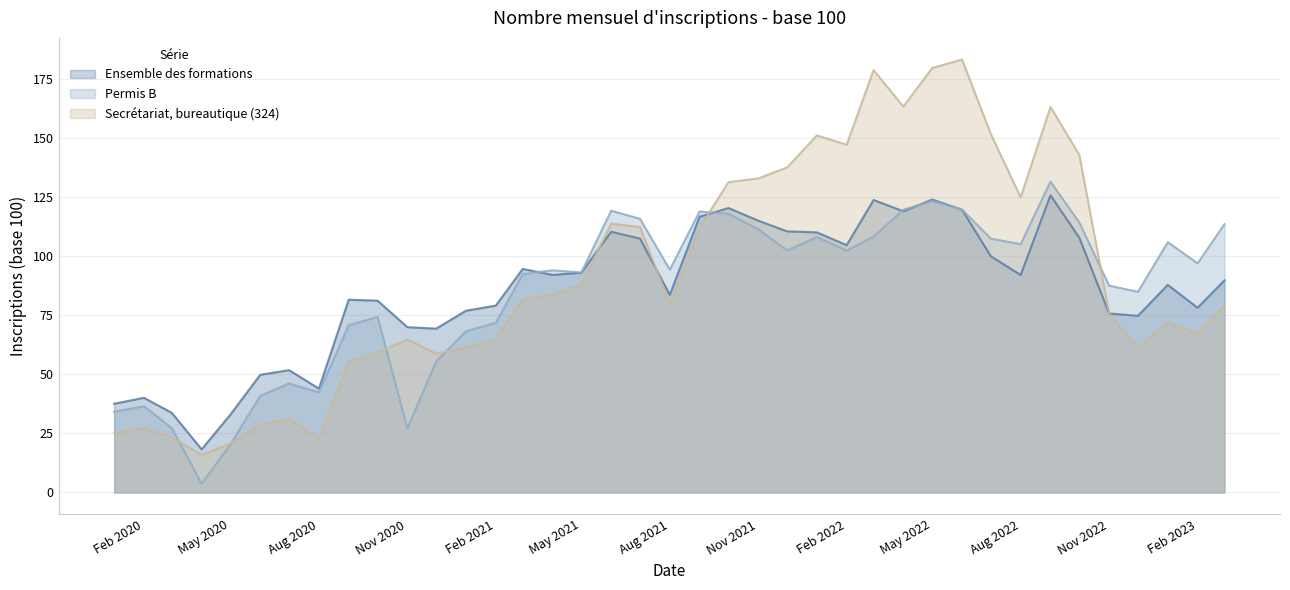

True or false: Ensemble des formations and Permis B cross at least once.

True